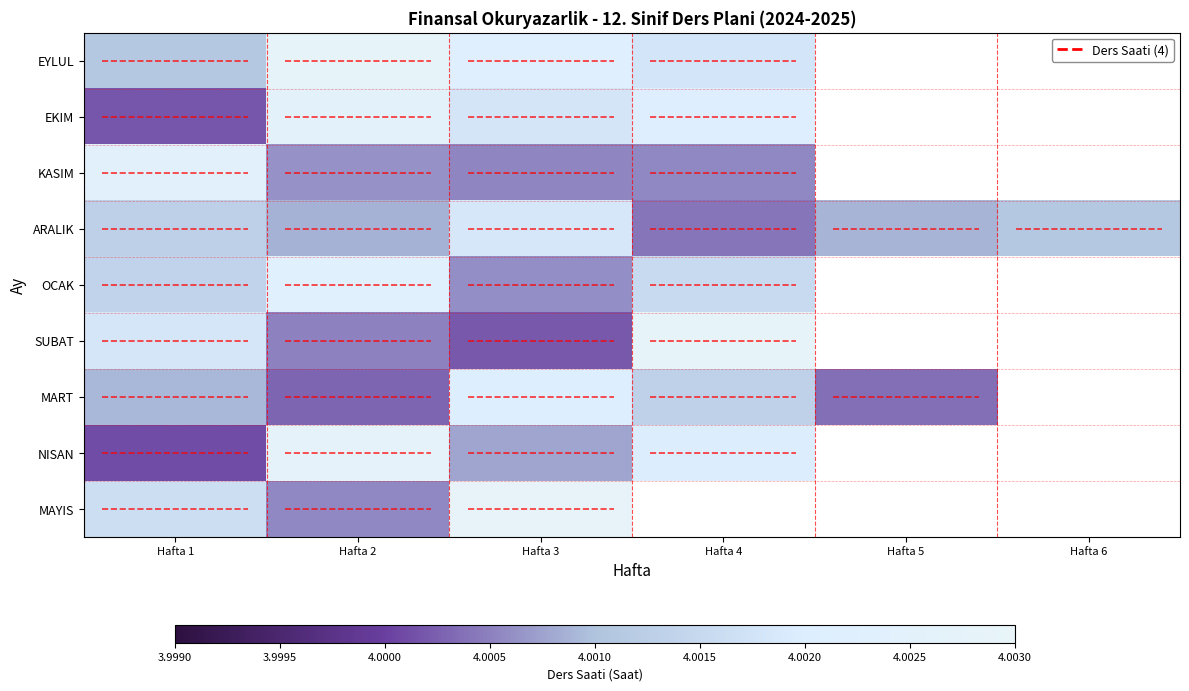

True or false: SUBAT has a value of 4.0 at Hafta 1.

True